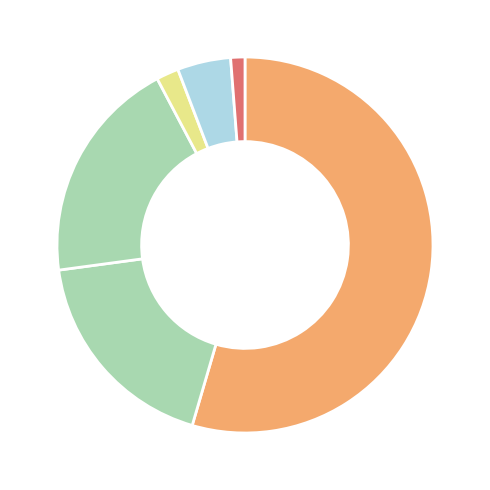

Count the number of slices in the pie.

6